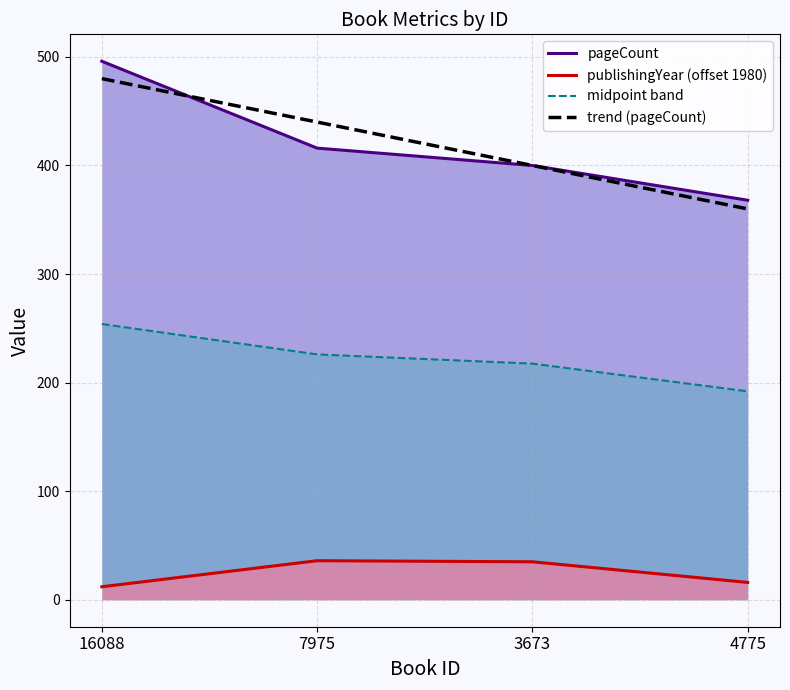

What is the label of the 1st point from the left?

16088